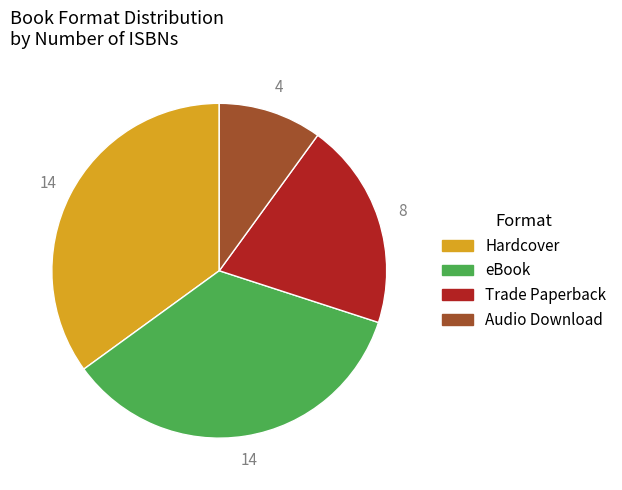

Count the number of slices in the pie.

4